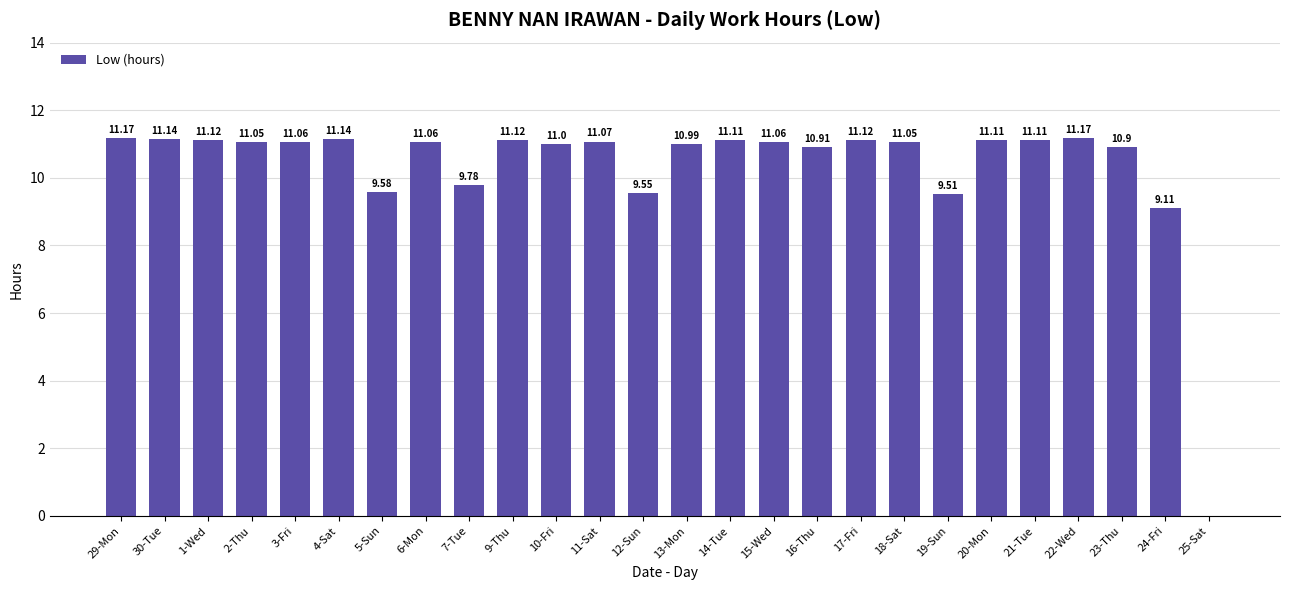

Where does the data first go above 11?

29-Mon